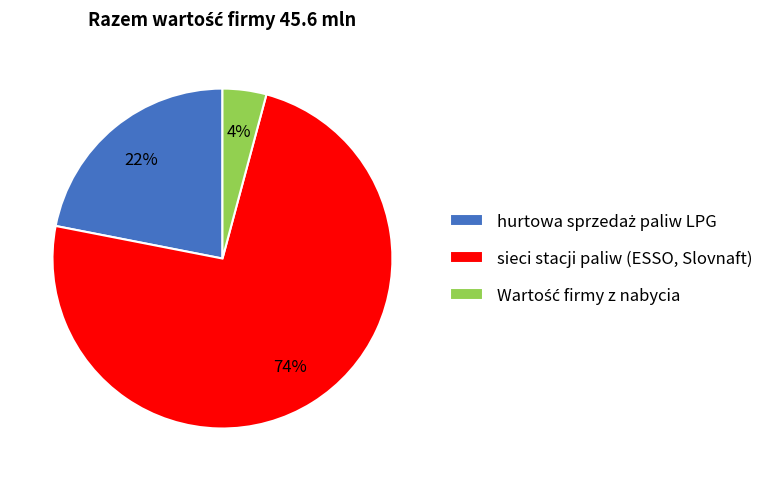

True or false: sieci stacji paliw (ESSO, Slovnaft) accounts for 61% of the total.

False